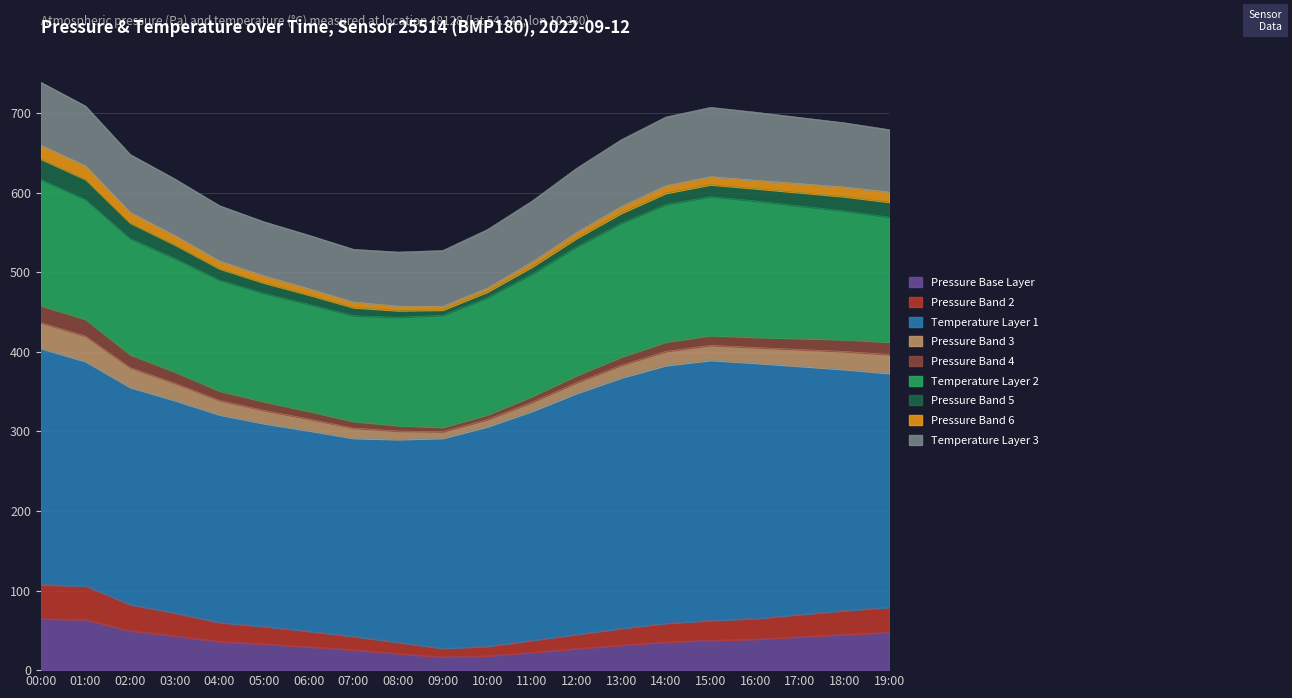

What is the greatest value displayed?

64.5